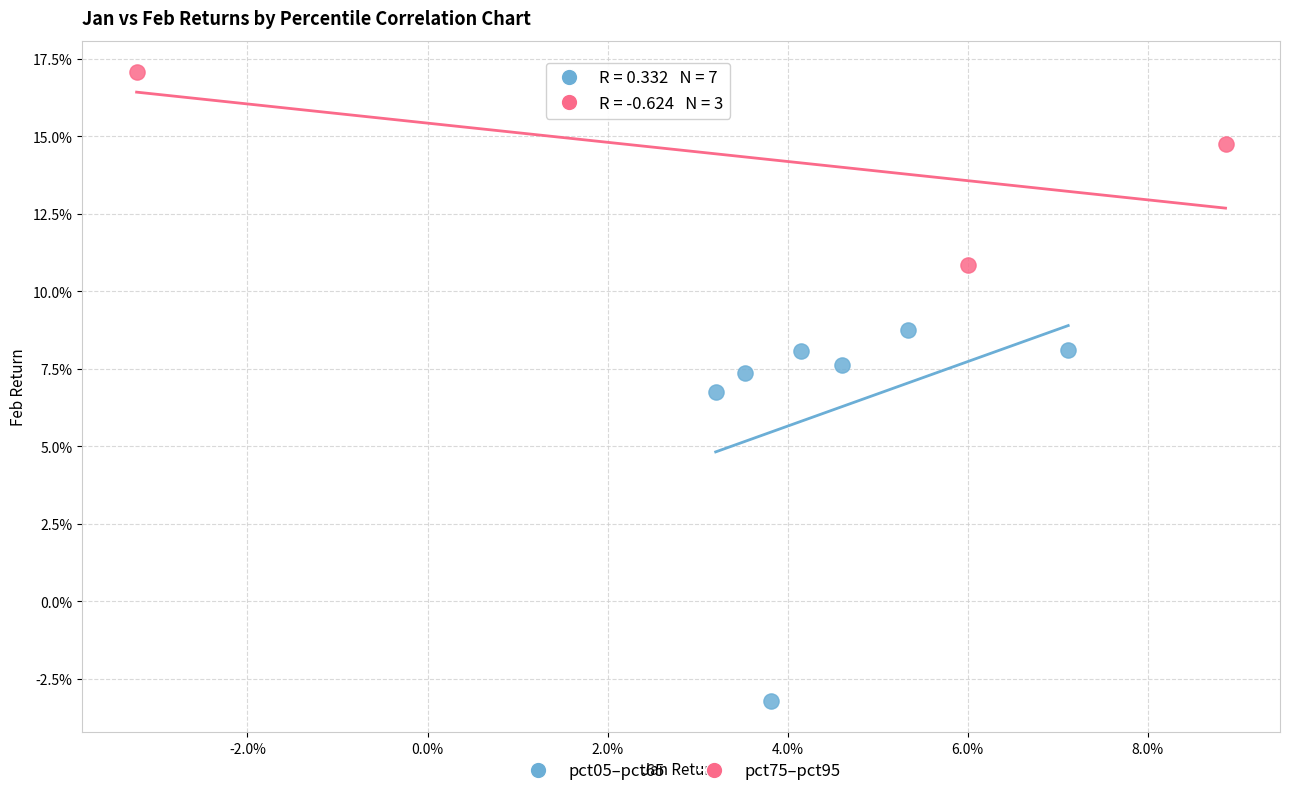

Which series has the widest spread of Y values?

pct05–pct65